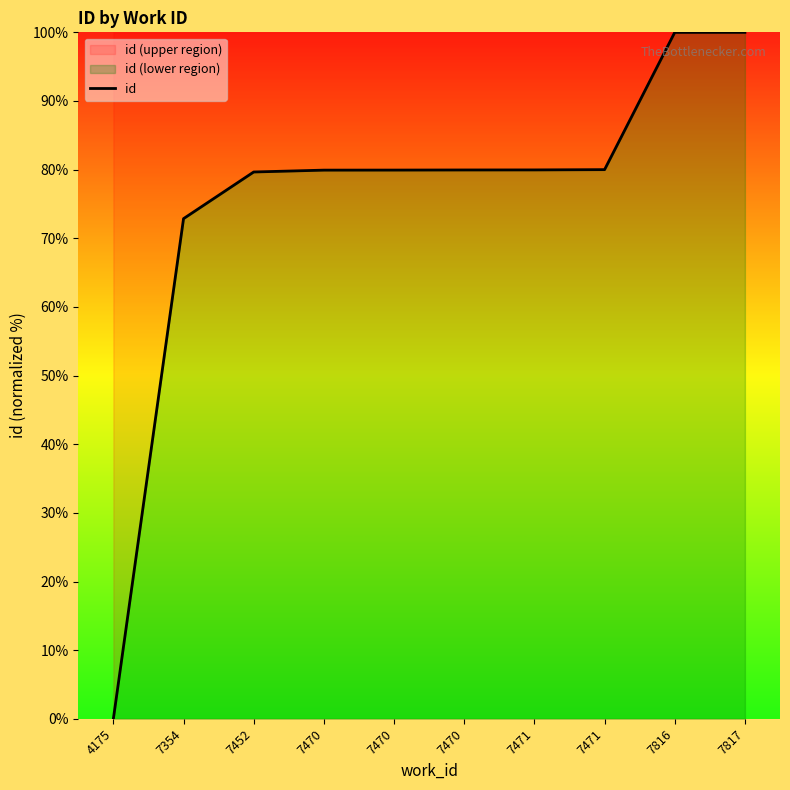

Reading left to right, what are all the values shown in this chart?

4175=0.0	7354=72.9	7452=79.7	7470=79.9	7470=79.9	7470=80.0	7471=80.0	7471=80.0	7816=100.0	7817=100.0